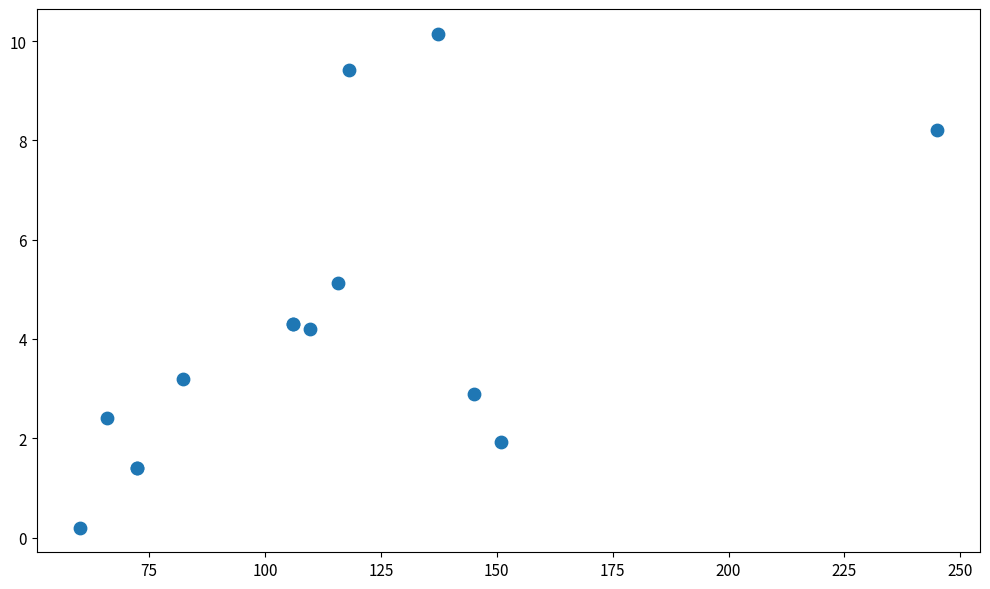

What Y value in the scatter plot is closest to 5?

5.1